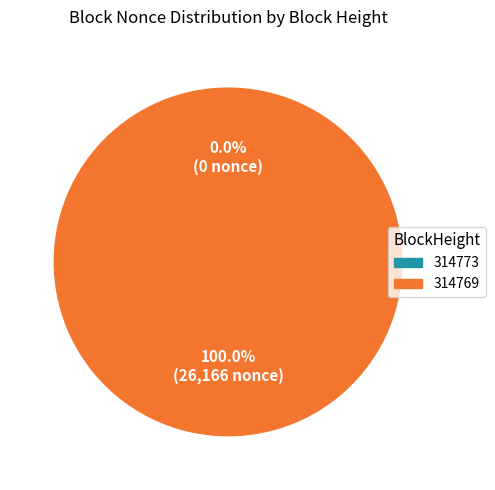

To the nearest percent, what is the difference between the largest and smallest slice percentages?

100%